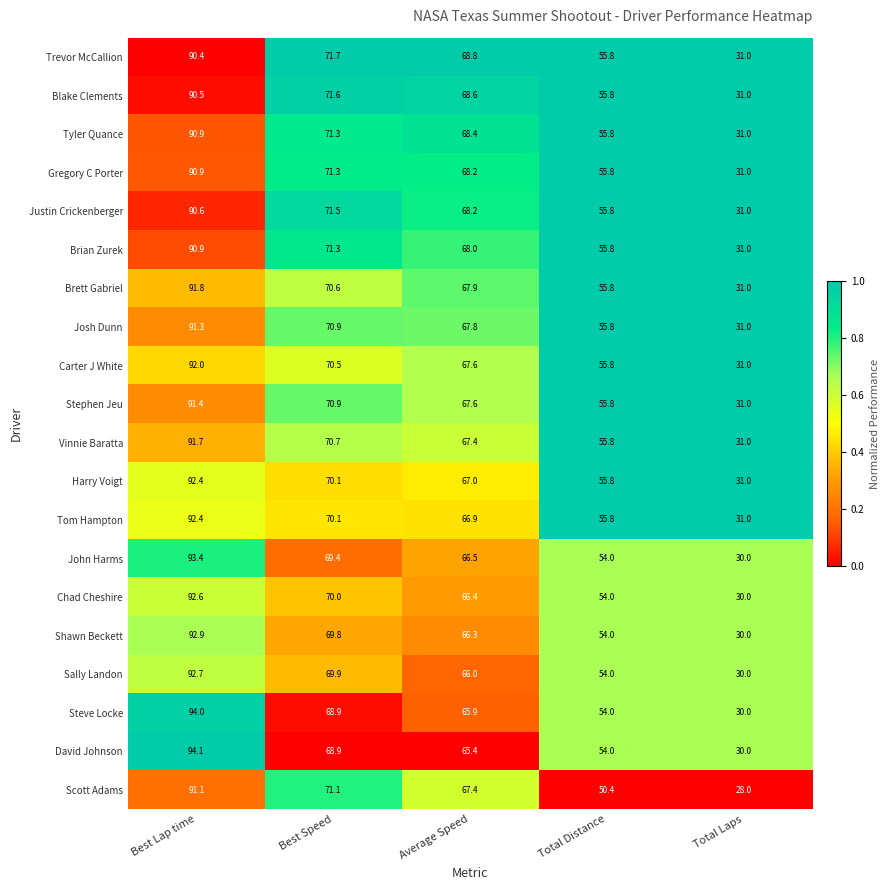

Which series has the largest total across all categories?

Trevor McCallion